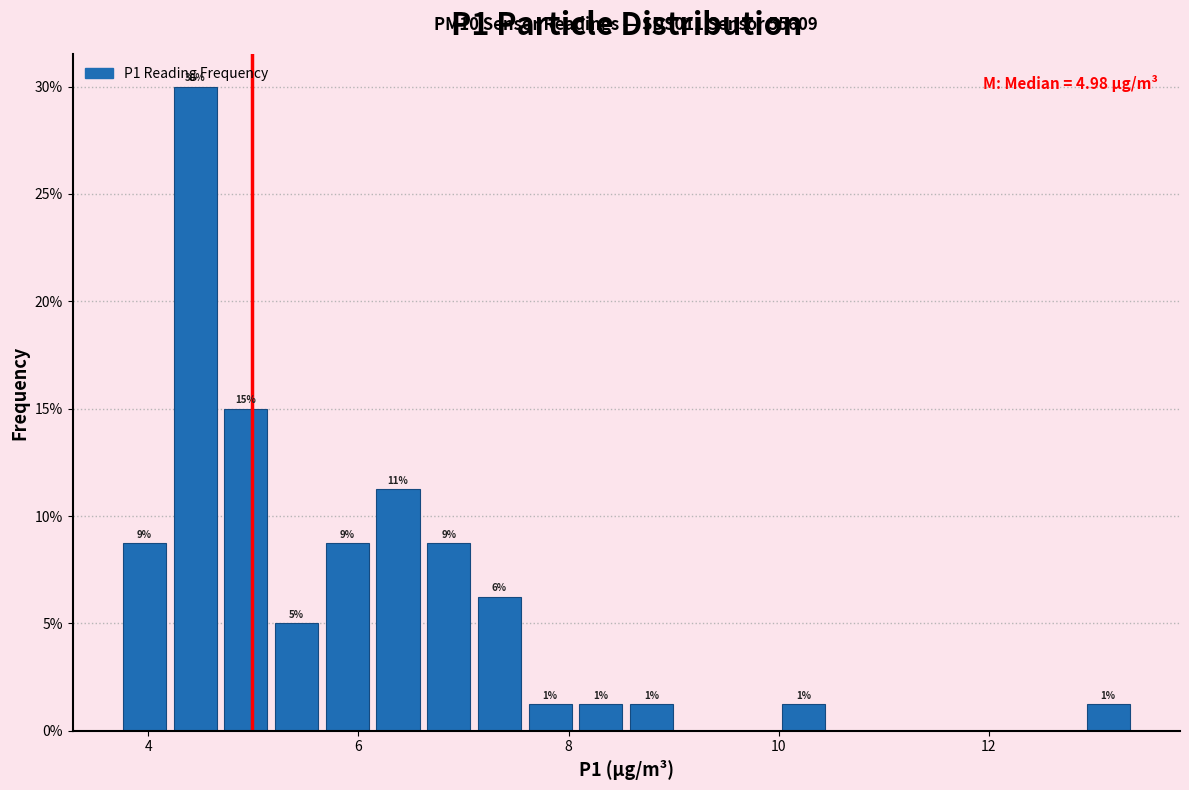

Around what value on the x-axis is the tallest bar? Give the approximate position of its centre, as read against the axis.

4.4